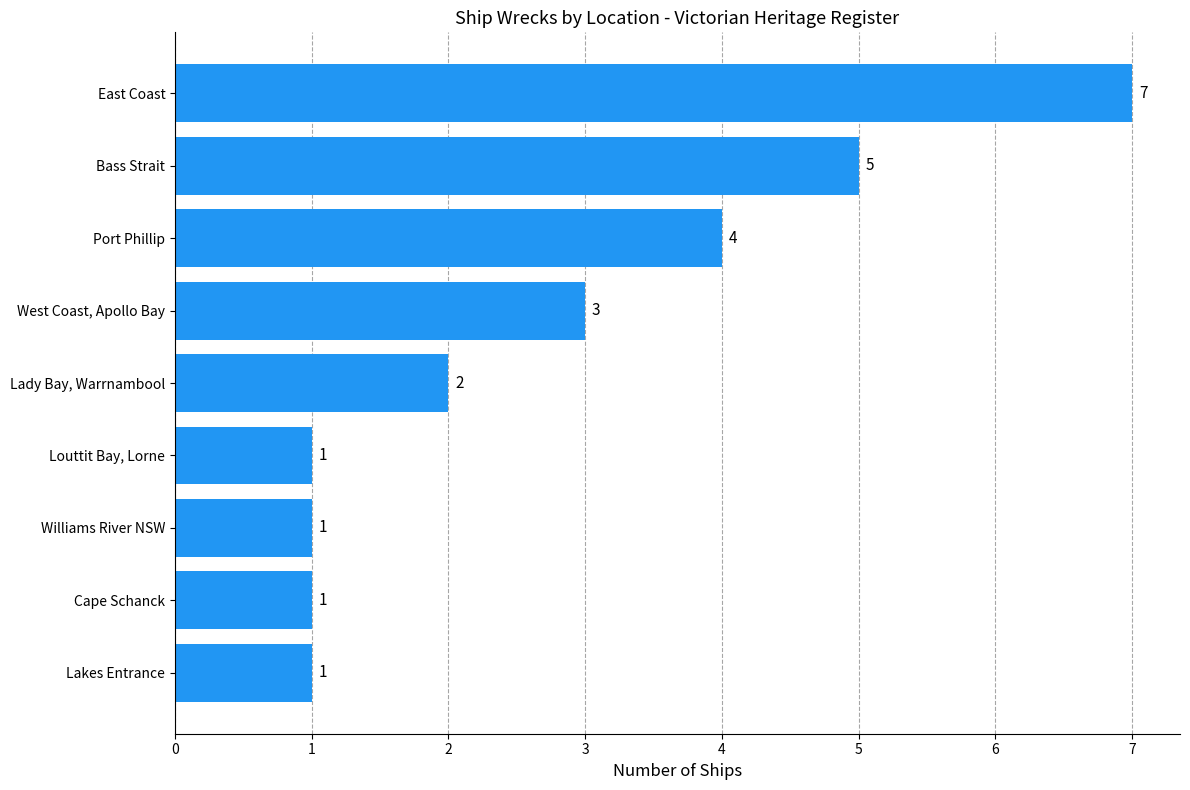

Approximately how many times larger is the value at East Coast compared to West Coast, Apollo Bay?

2.3